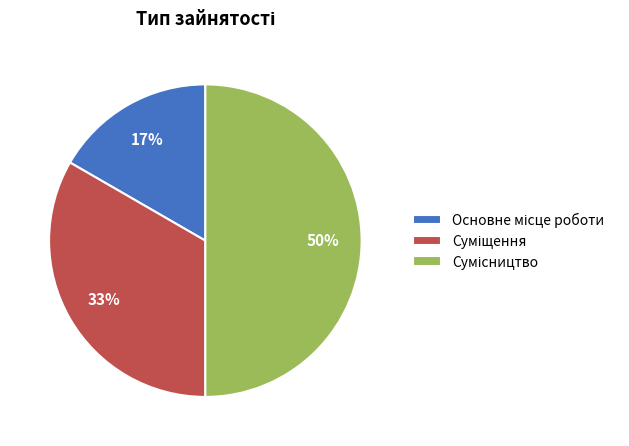

To the nearest percent, what is the difference between the largest and smallest slice percentages?

33%